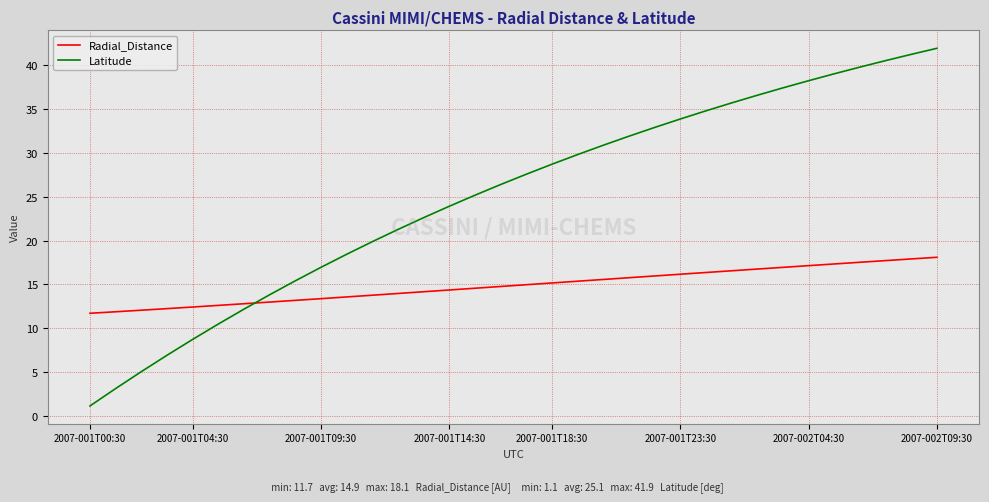

How many intersections are there between Latitude and Radial_Distance?

1